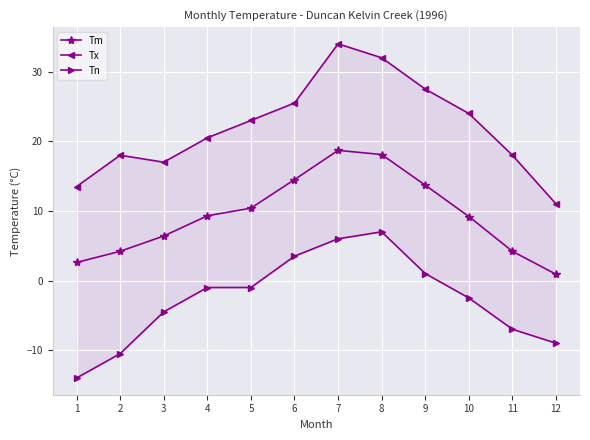

The value of Tn at 4 is -0.4. True or false?

False